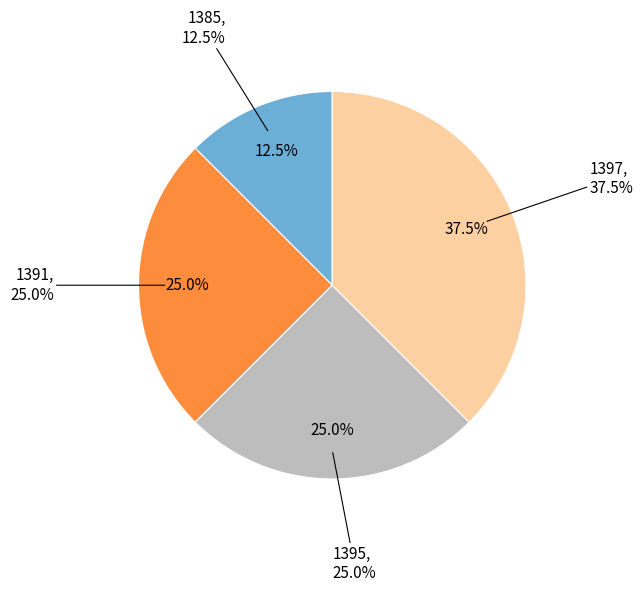

What is the change in value from 1385 to 1391?

+1